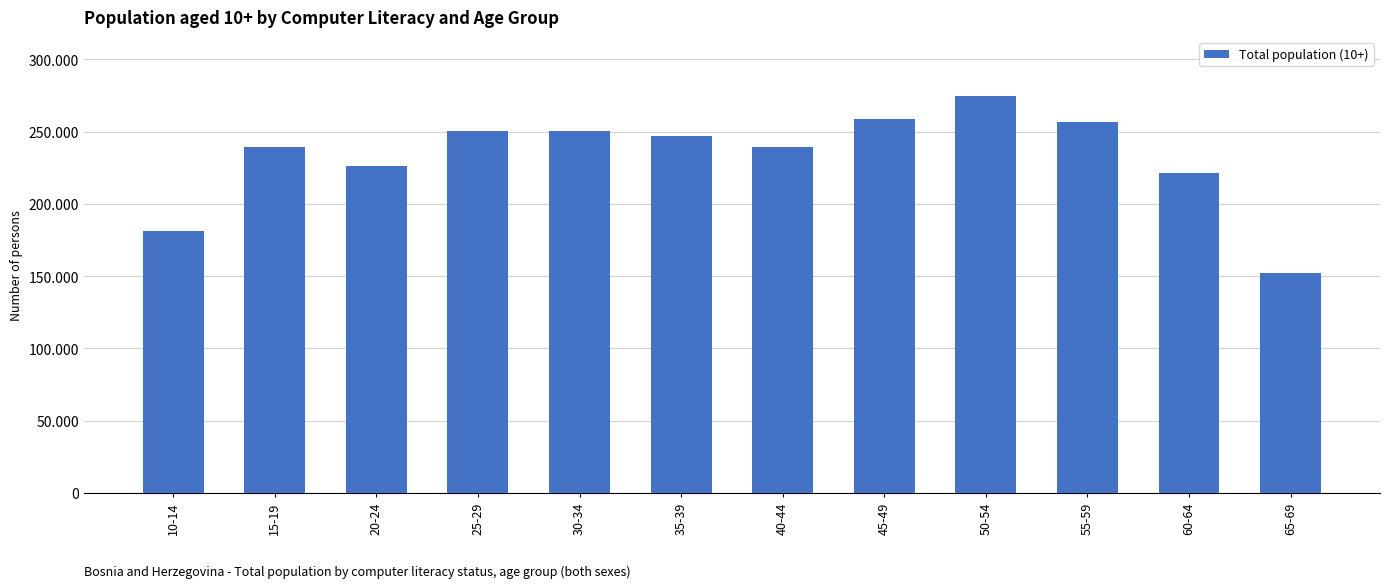

List the labels in order of value, largest first.

50-54, 45-49, 55-59, 30-34, 25-29, 35-39, 40-44, 15-19, 20-24, 60-64, 10-14, 65-69